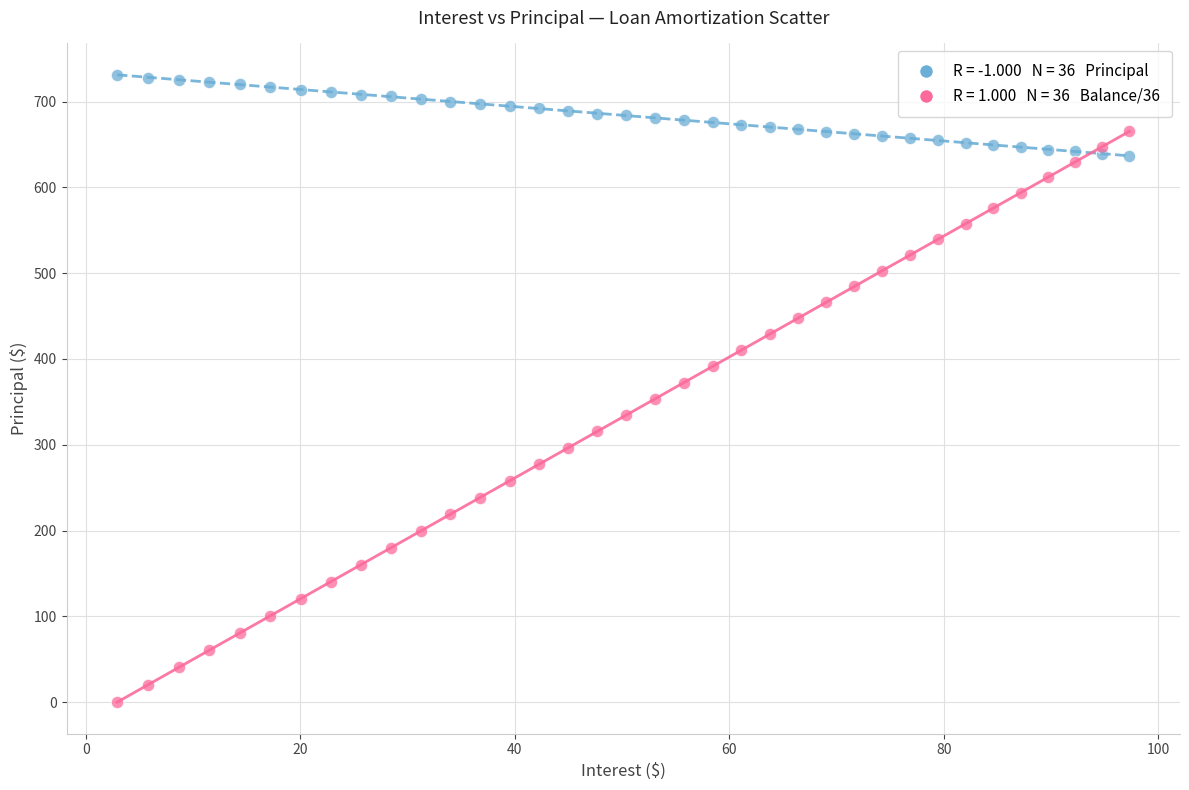

Across all data points, what is the range of Y values (max minus min)?

731.0